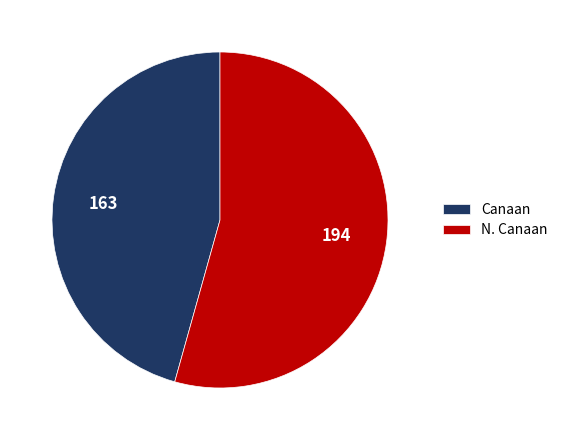

How many slices are in this pie chart?

2